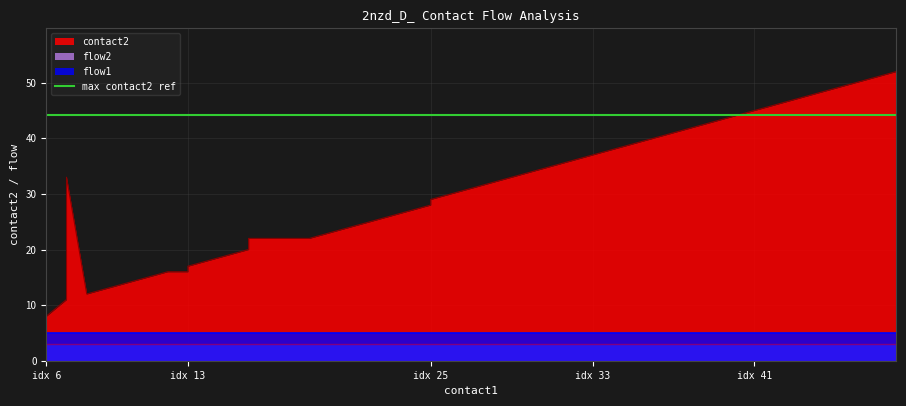

The contact2 series shows 47 at 43. True or false?

True